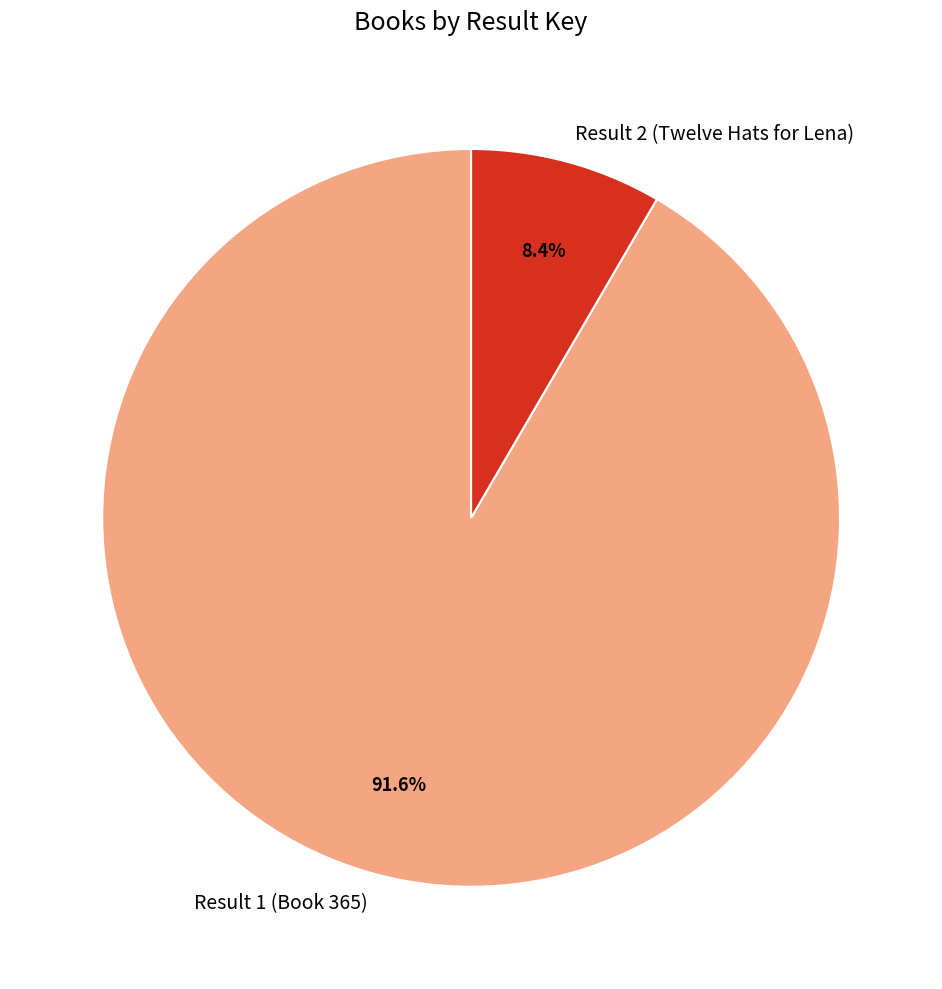

What percentage do Result 1 (Book 365) and Result 2 (Twelve Hats for Lena) together represent?

100.0%